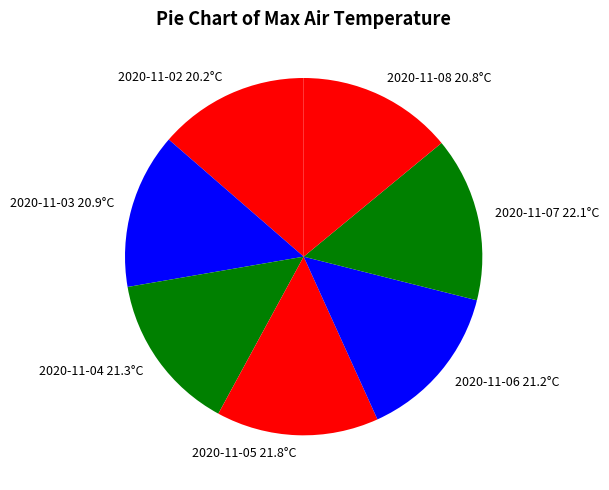

Combined, do 2020-11-03 20.9°C and 2020-11-06 21.2°C account for over 50%?

No